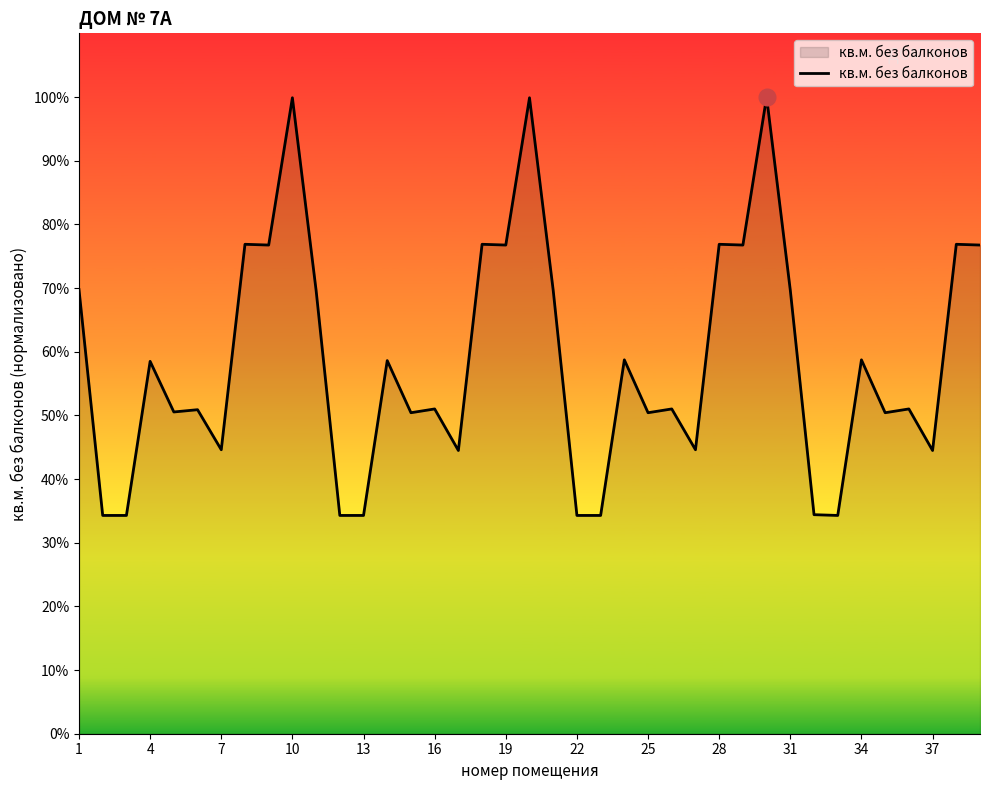

Does the chart have visible grid lines?

No